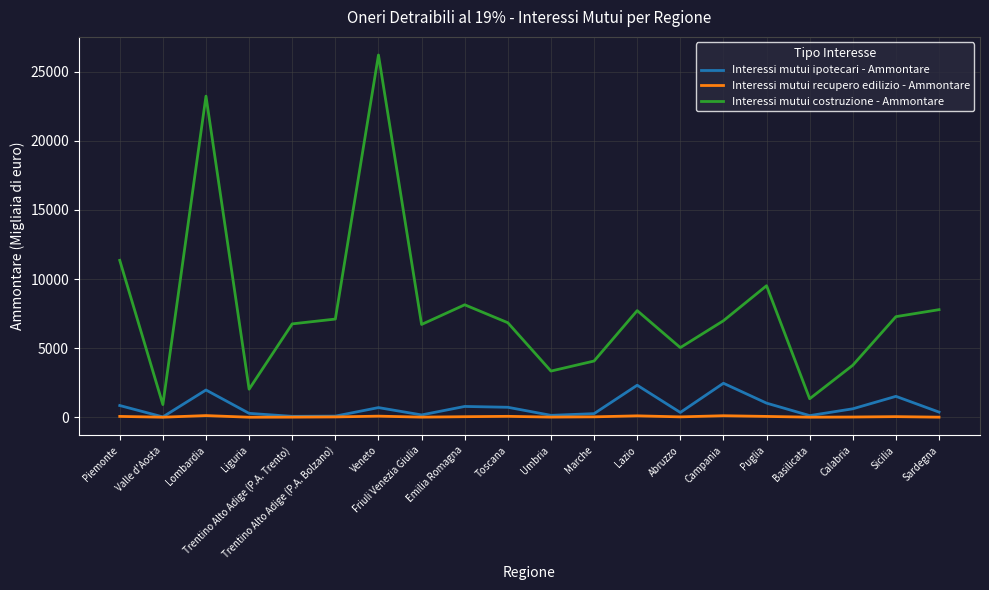

What is the difference between the maximum and minimum values in the Interessi mutui ipotecari - Ammontare series?

2433